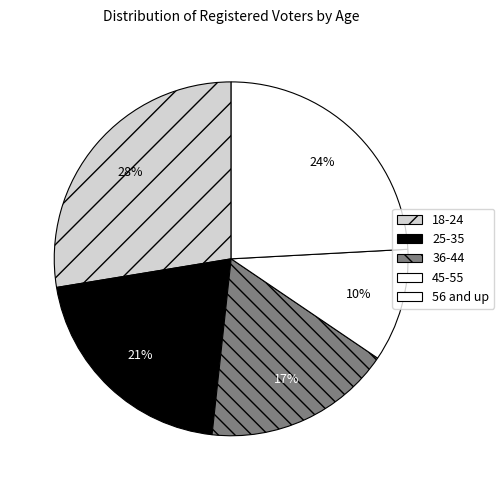

Count the number of slices in the pie.

5